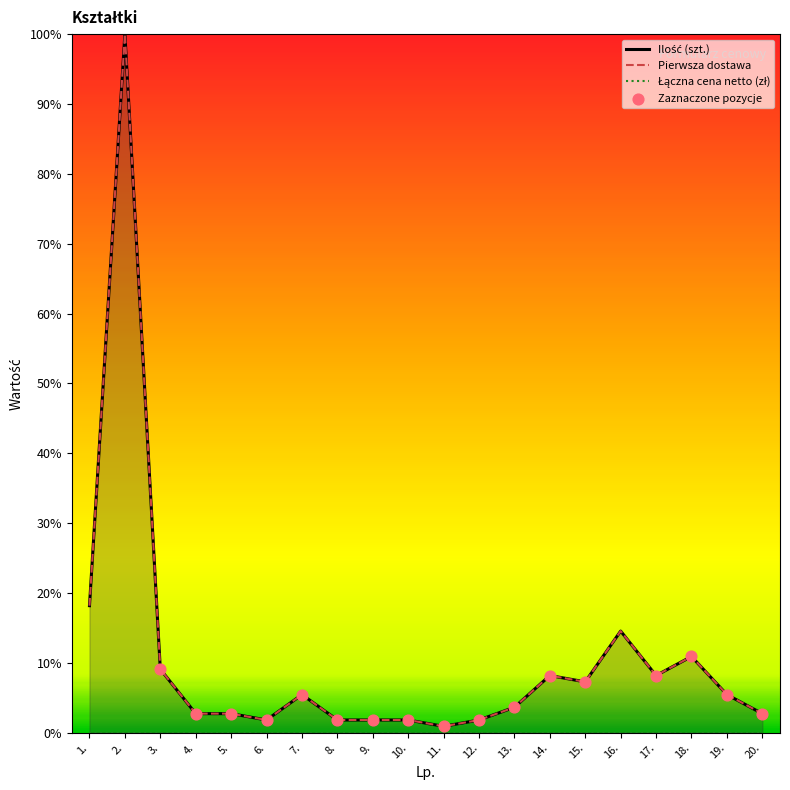

Which series contains the lowest Y value?

Ilość (szt.)